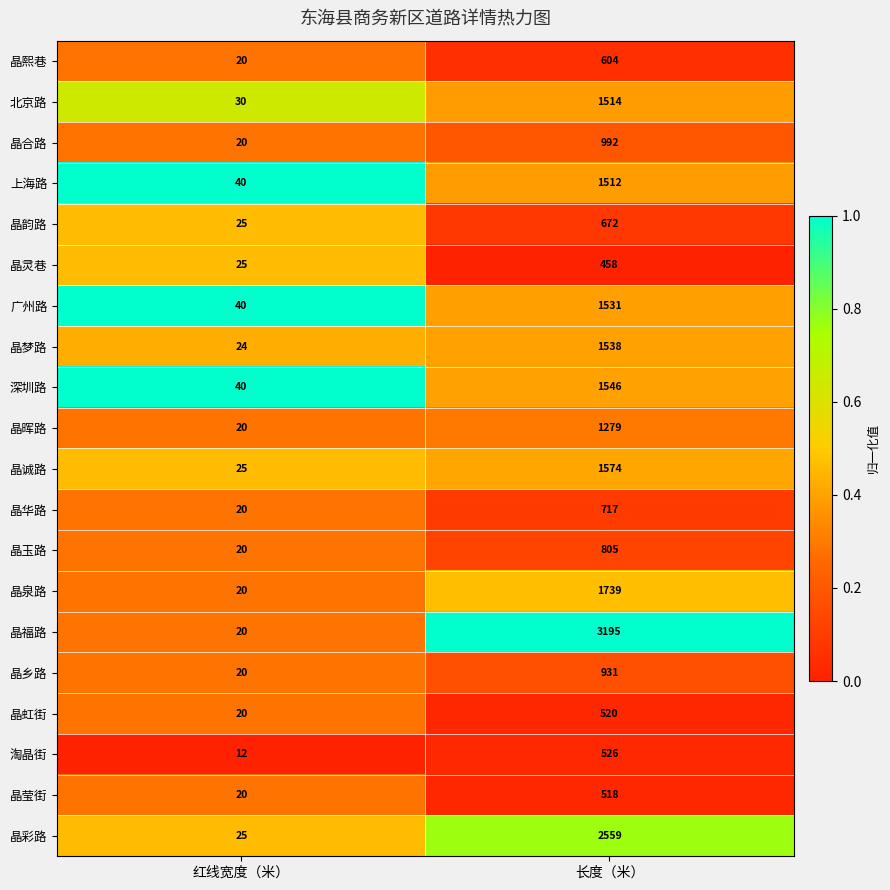

List the series in order of their peak value, highest first.

晶福路, 晶彩路, 晶泉路, 晶诚路, 深圳路, 晶梦路, 广州路, 北京路, 上海路, 晶晖路, 晶合路, 晶乡路, 晶玉路, 晶华路, 晶韵路, 晶熙巷, 淘晶街, 晶虹街, 晶莹街, 晶灵巷